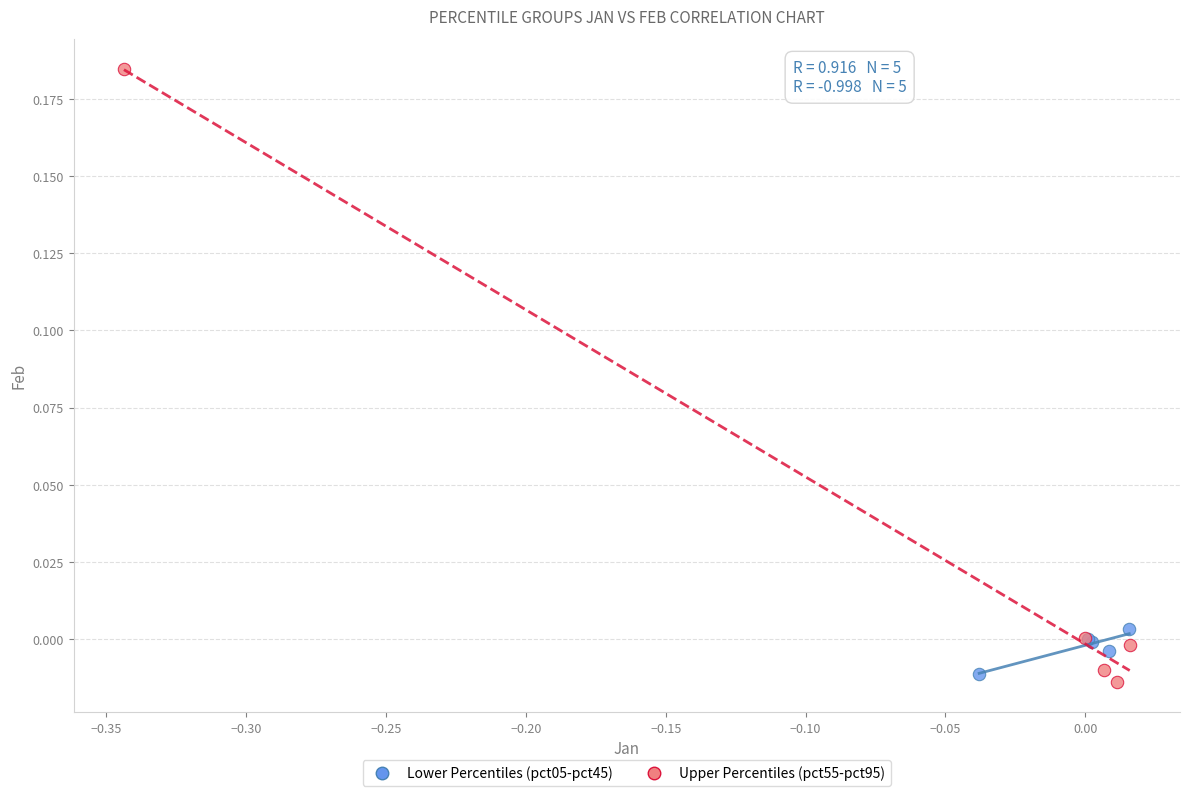

Which series has the widest spread of Y values?

Upper Percentiles (pct55-pct95)